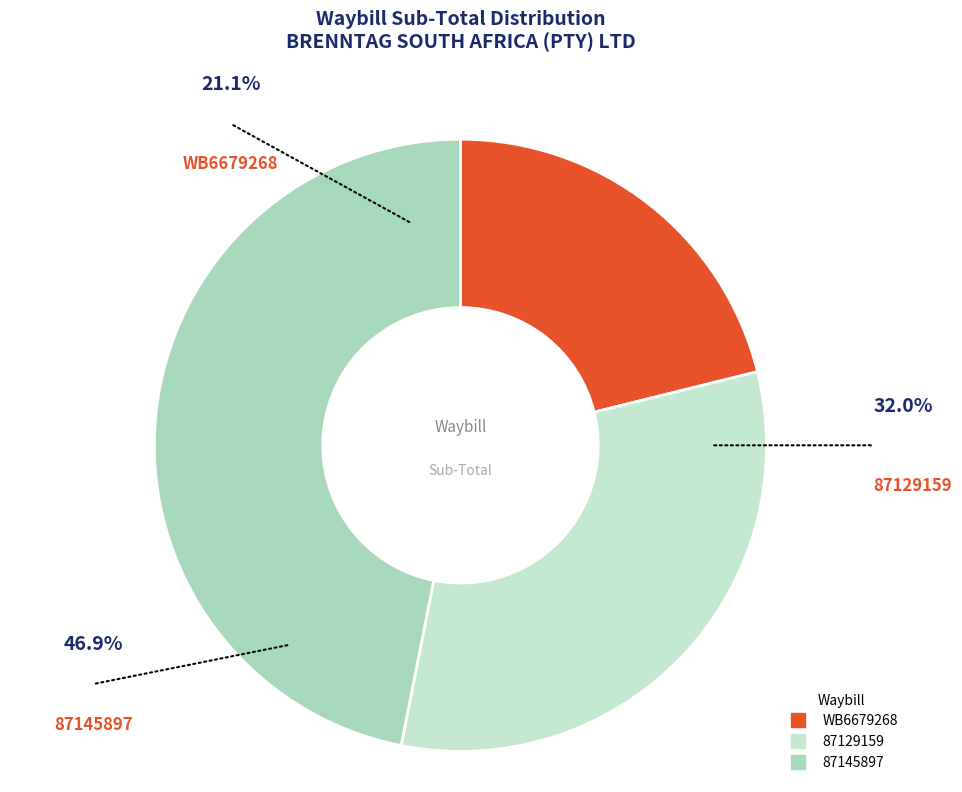

Combined, do 87145897 and 87129159 account for over 50%?

Yes